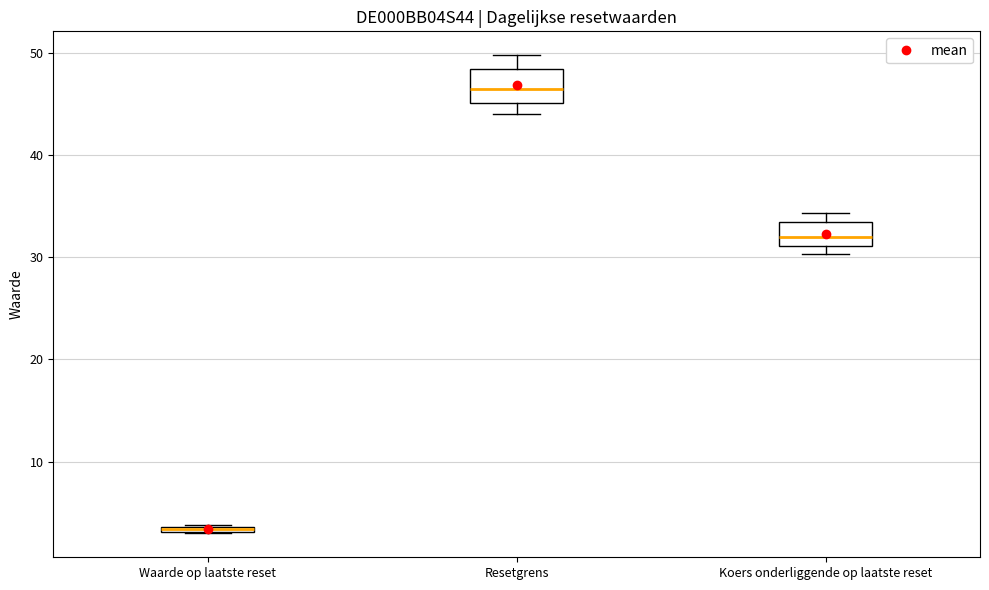

Comparing the boxes themselves (not the whiskers), which one is the tallest?

Resetgrens